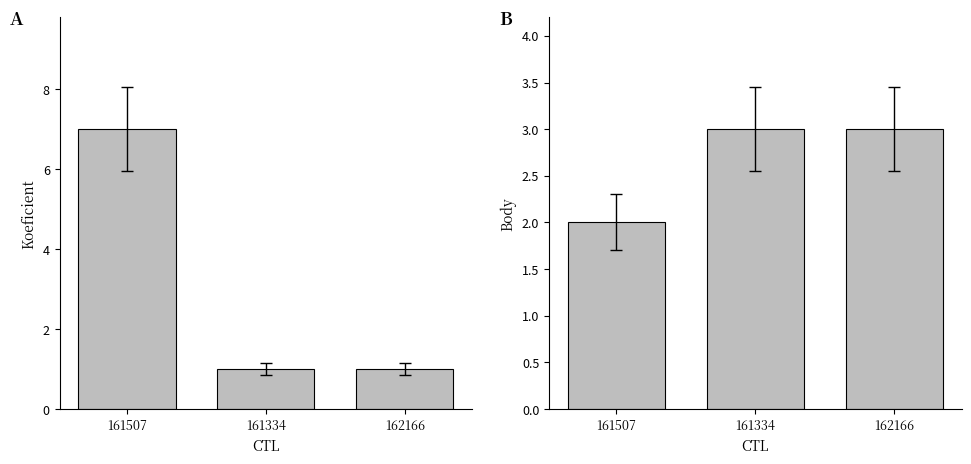

Which category has the lowest value in the Body series?

161507